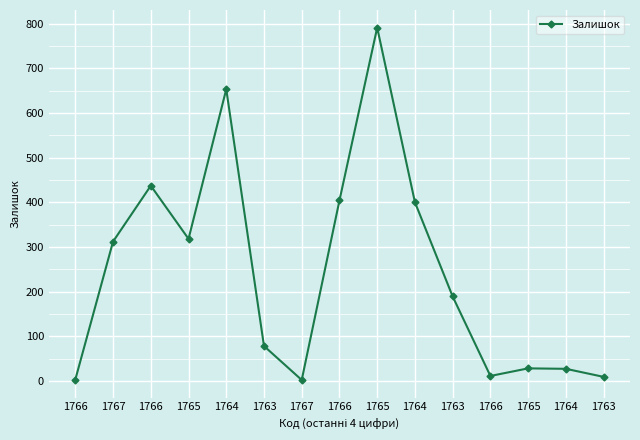

How many categories are shown in the chart?

15